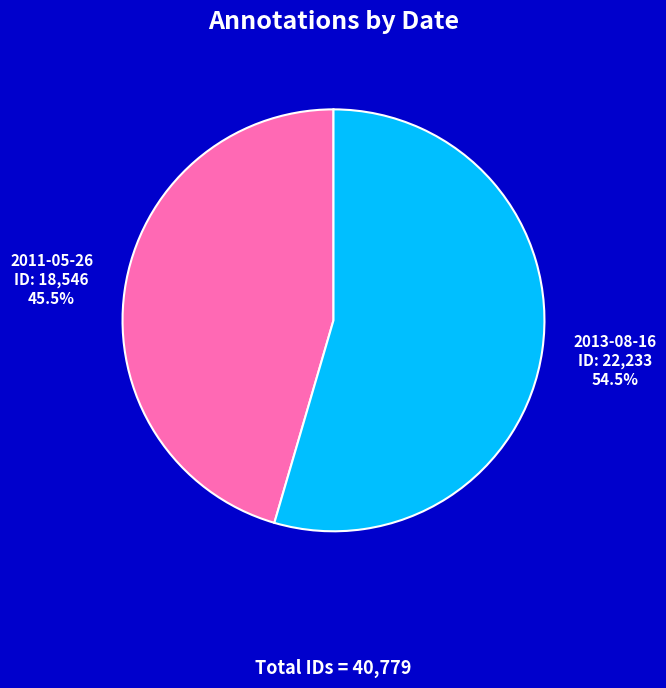

How much of the chart is everything except 2011-05-26?

54.5%